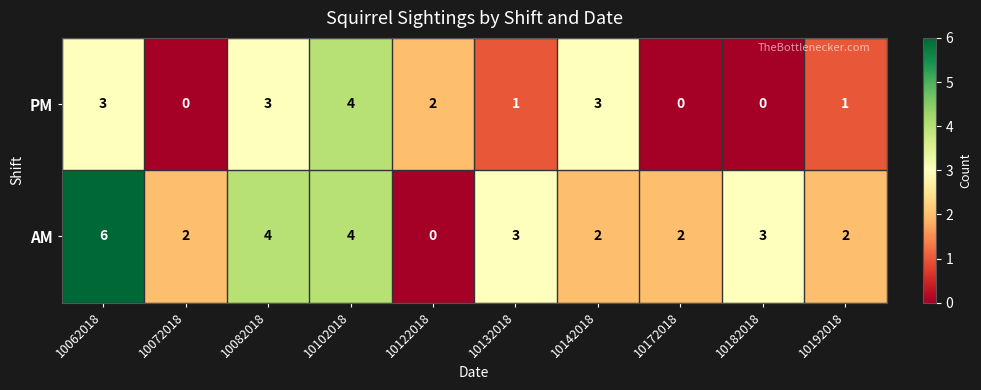

Which series has the widest spread of values?

AM